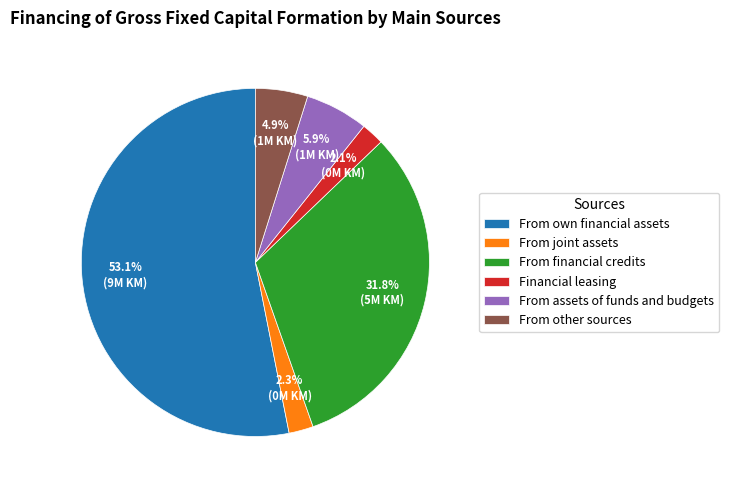

Which category has the biggest portion of the pie?

From own financial assets